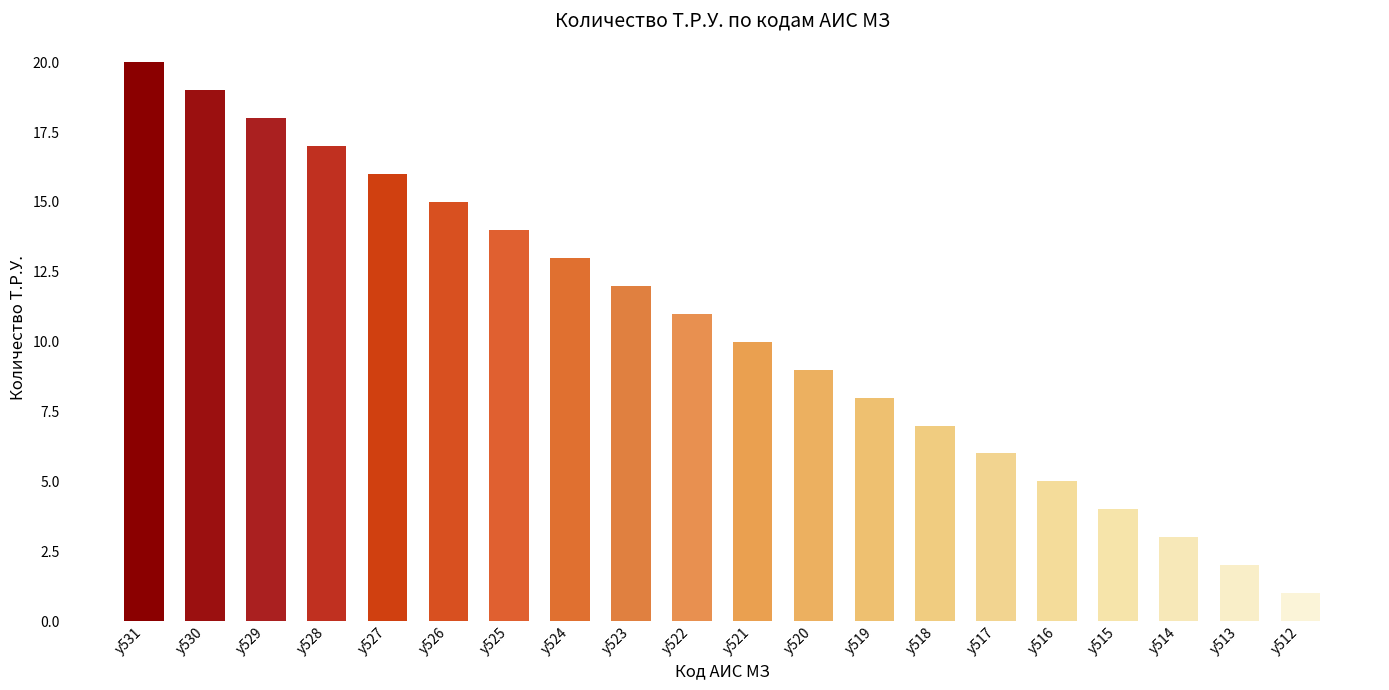

Is it true that the value at у517 is 6?

True